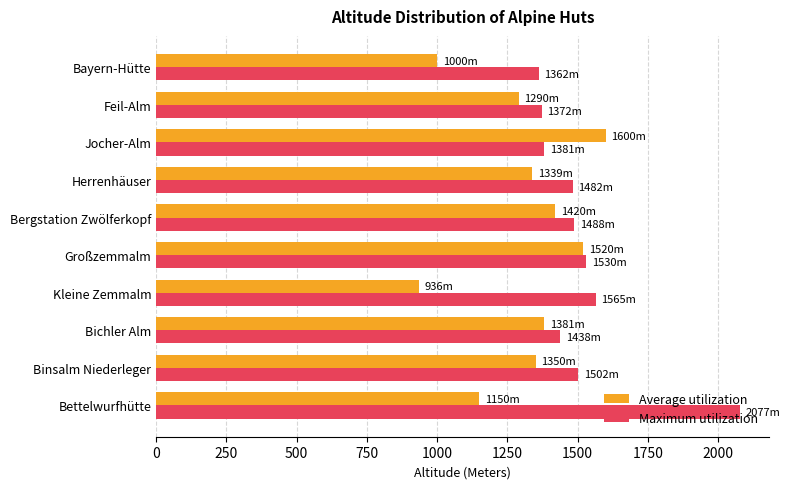

Rank the series by their maximum value, from highest to lowest.

Maximum utilization, Average utilization